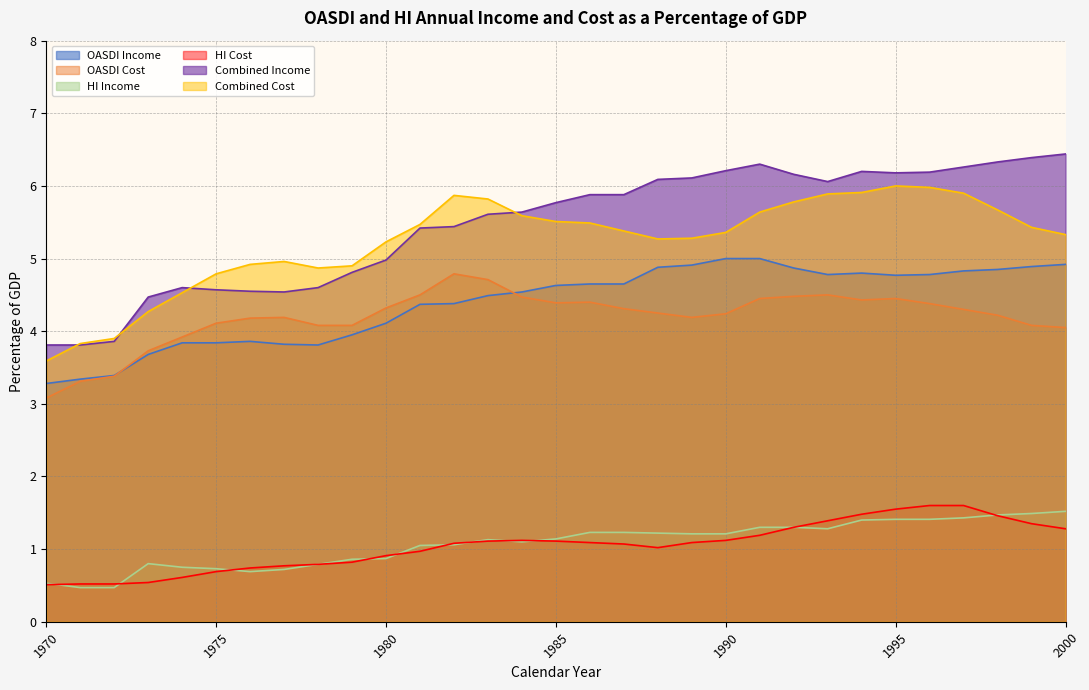

What is the sum of the HI Cost values at 1989 and 1982?

2.2